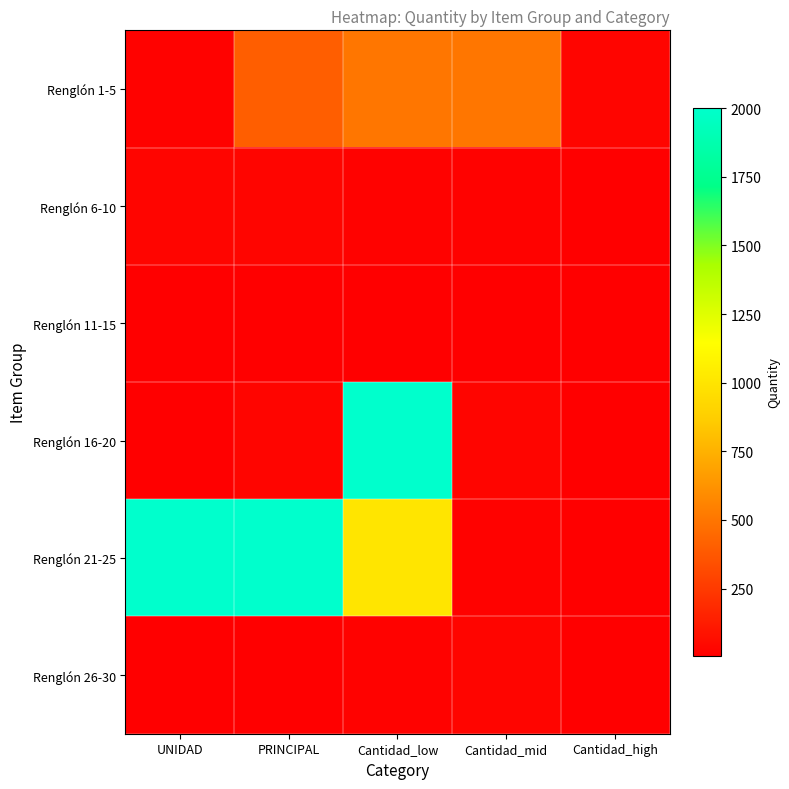

Which series has the largest total across all categories?

Renglón 21-25